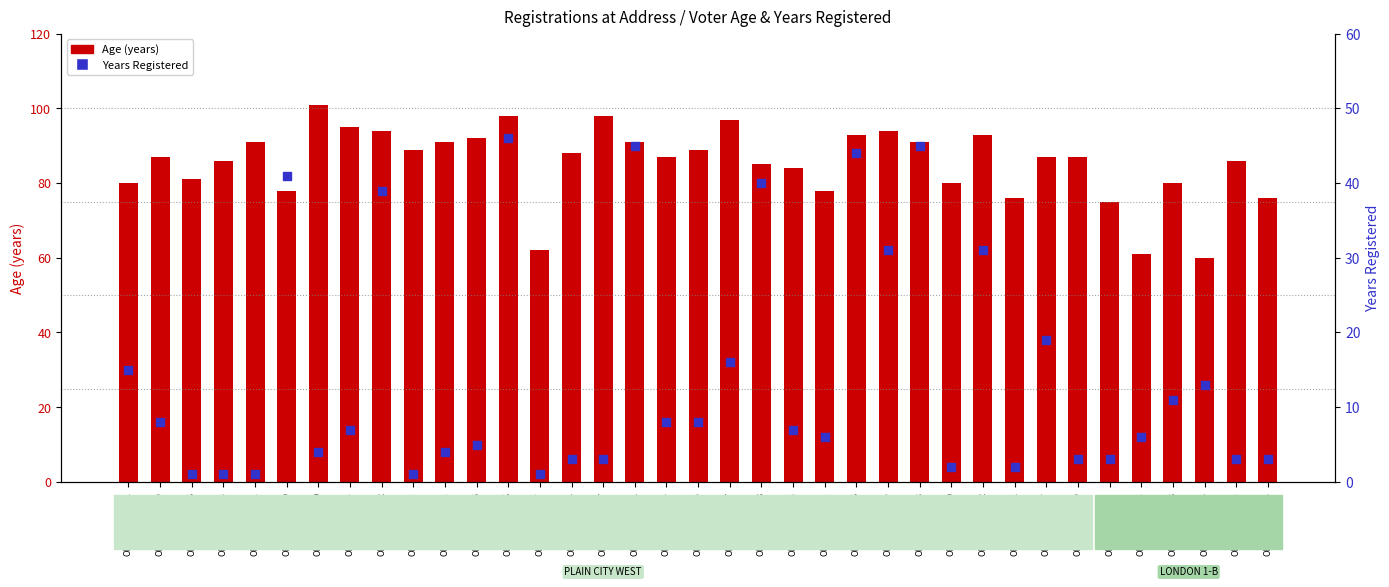

Which series contains the highest Y value?

Age (years)